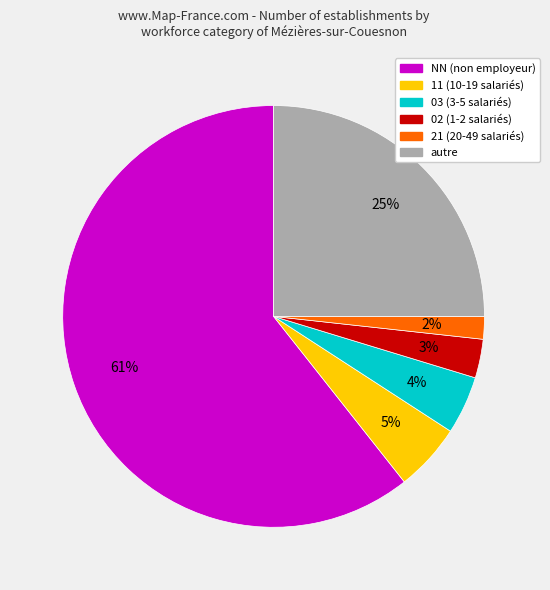

Does any single category account for the majority?

Yes